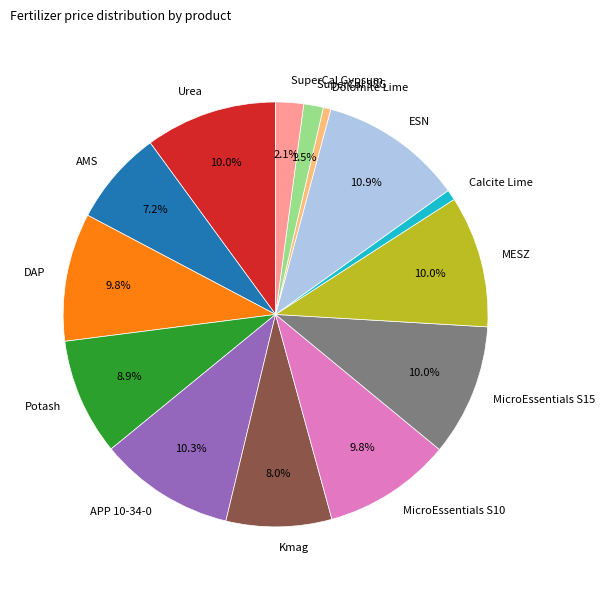

Count the number of slices in the pie.

14